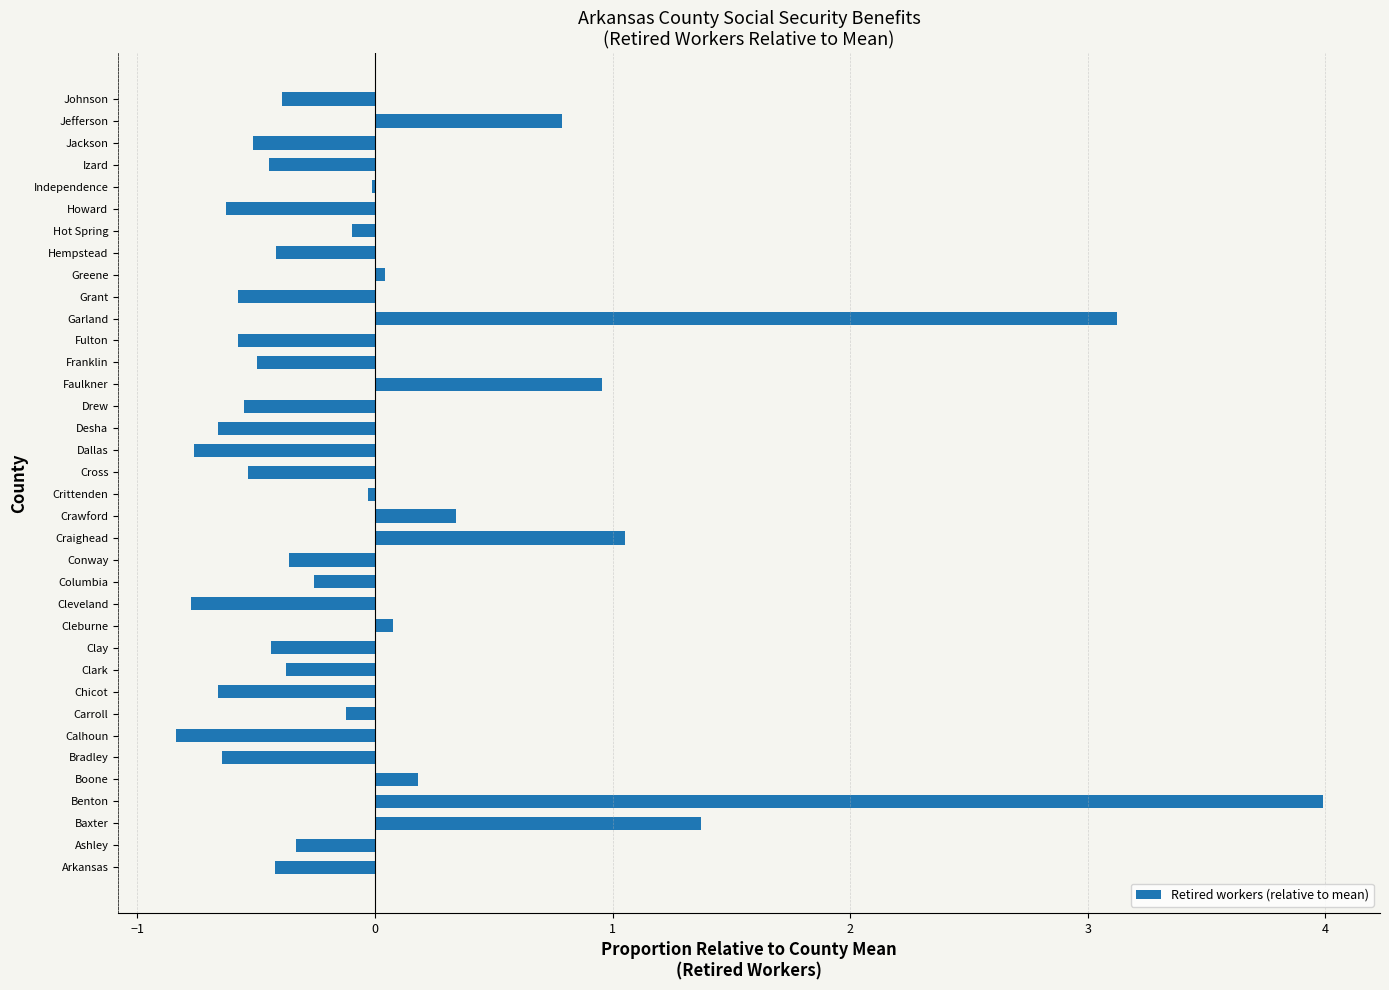

How many series are shown in this chart?

1